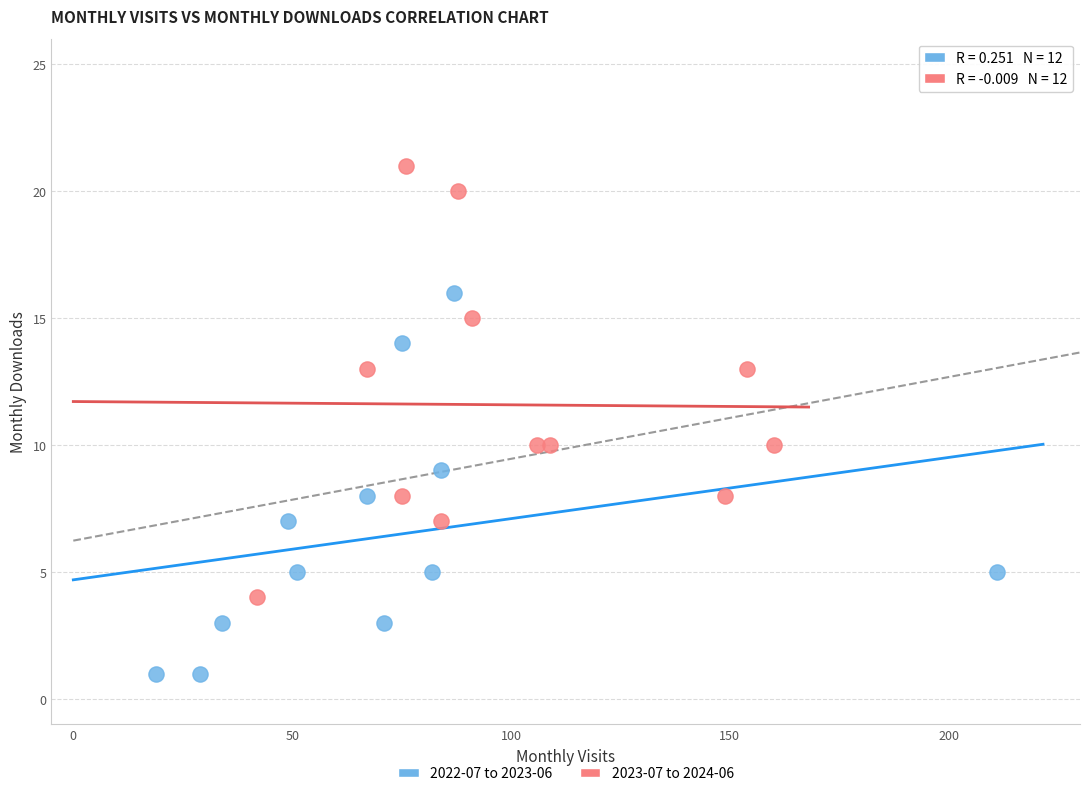

Which series has the largest Y range (max minus min)?

2023-07 to 2024-06